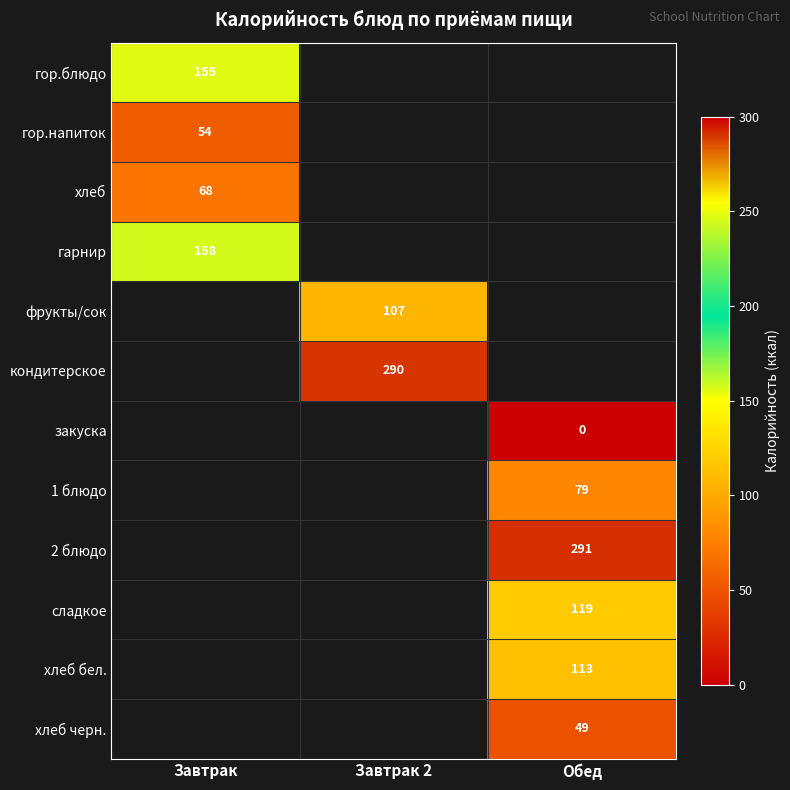

The гор.напиток series shows 32 at Завтрак. True or false?

False